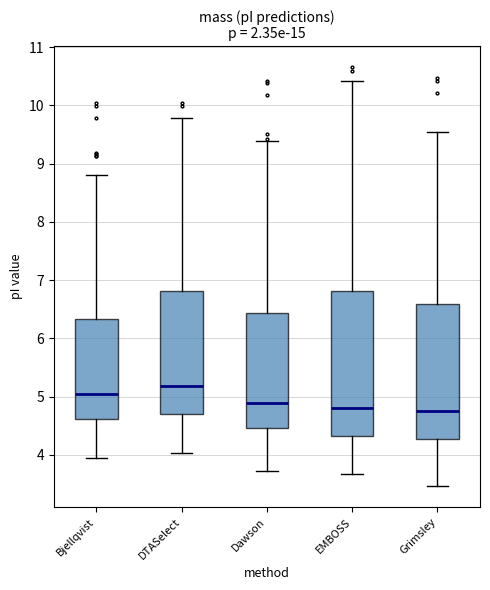

Reading left to right, read every box against the y-axis: the position of its median line, the range the box covers, and the ends of its whiskers. The values are not printed on the chart, so give them approximately, as read against the axis.

Bjellqvist: median 5.0, box 4.6 to 6.3, whiskers 3.9 to 8.8
DTASelect: median 5.2, box 4.7 to 6.8, whiskers 4.0 to 9.8
Dawson: median 4.9, box 4.5 to 6.4, whiskers 3.7 to 9.4
EMBOSS: median 4.8, box 4.3 to 6.8, whiskers 3.7 to 10.4
Grimsley: median 4.8, box 4.3 to 6.6, whiskers 3.5 to 9.5